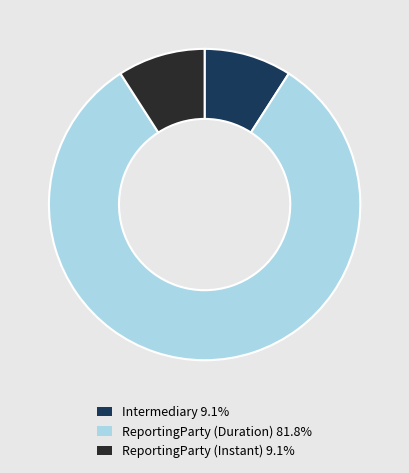

Is there any slice that represents more than half of the pie?

Yes